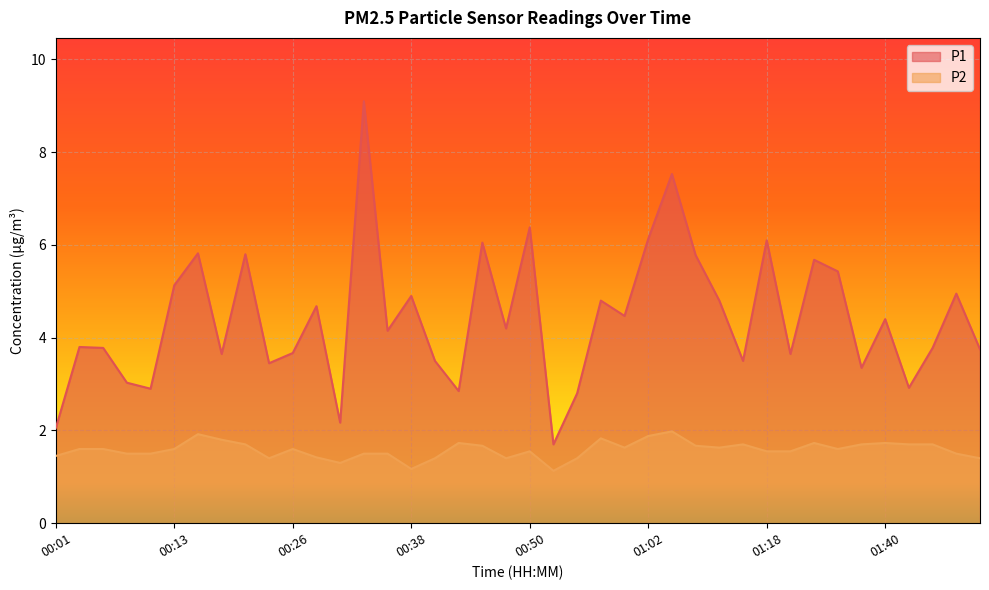

At how many categories does at least one series exceed 8?

1